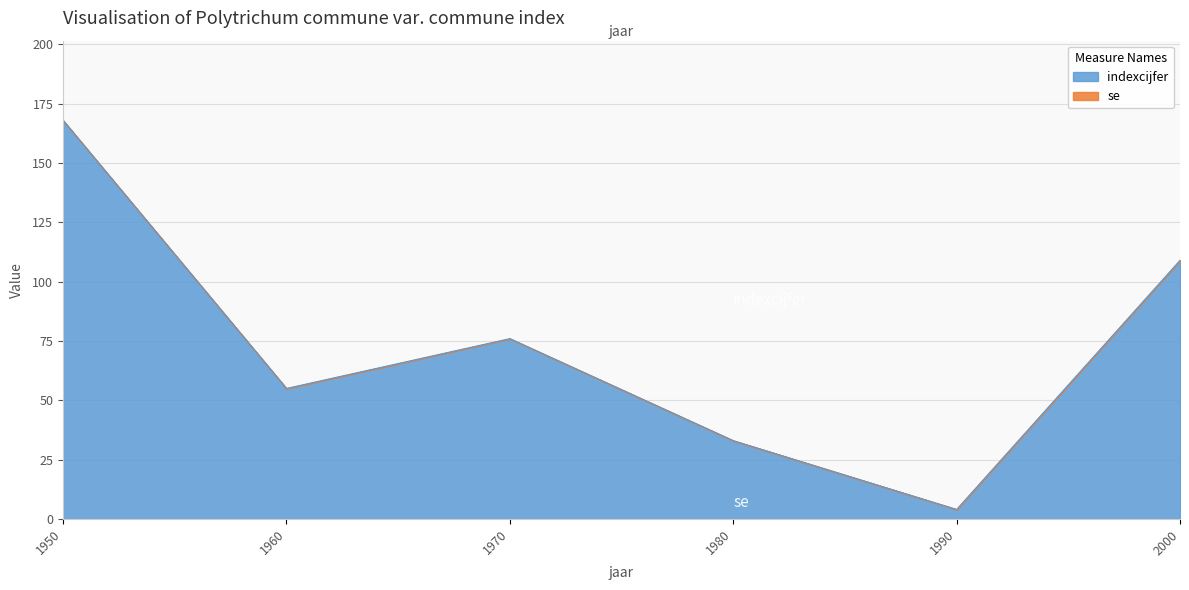

The chart shows a value of 109 at 2000. True or false?

True